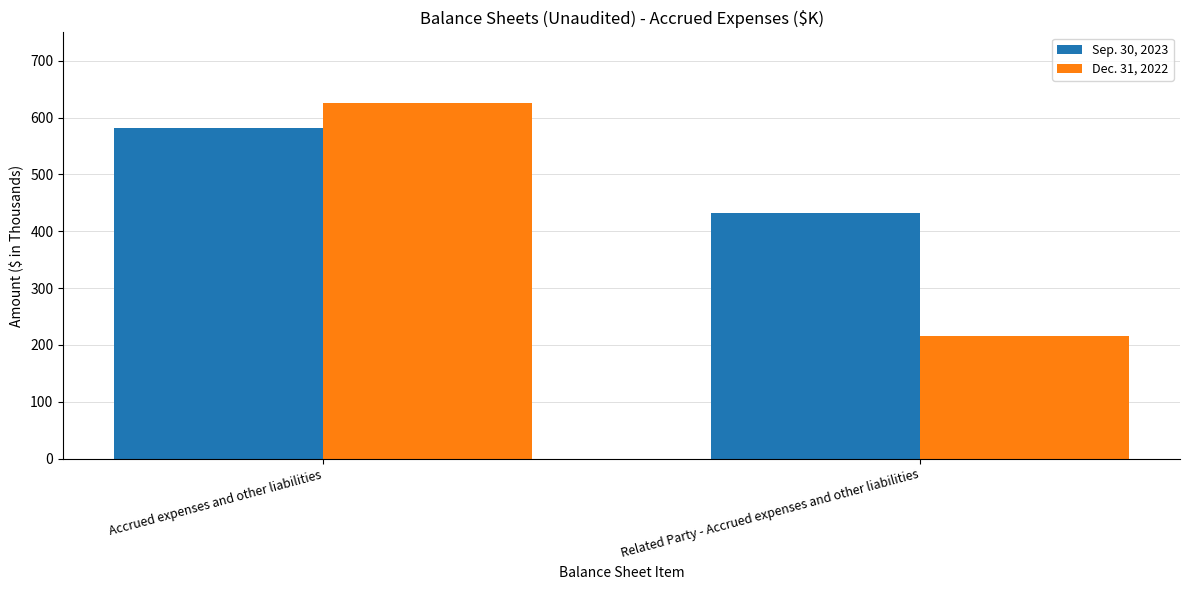

True or false: Dec. 31, 2022 has a value of 163 at Accrued expenses and other liabilities.

False